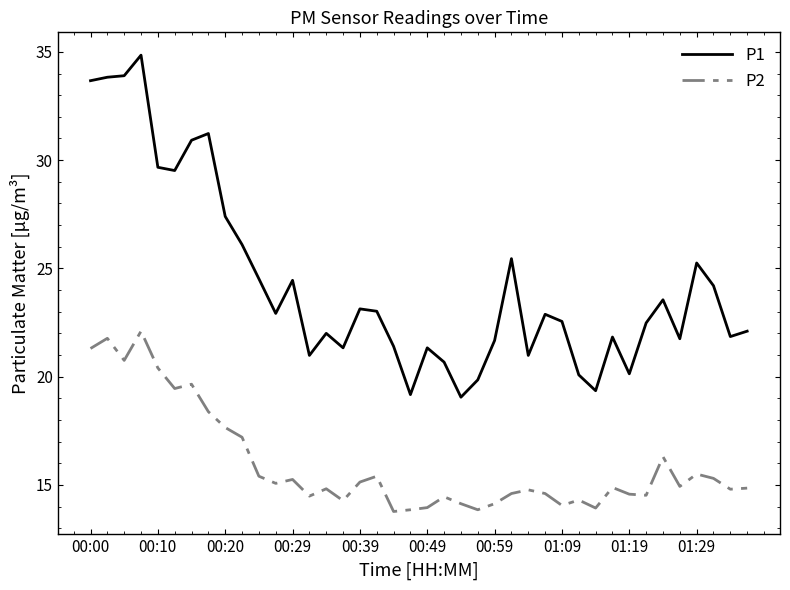

What is the average value of the P2 series?

16.0